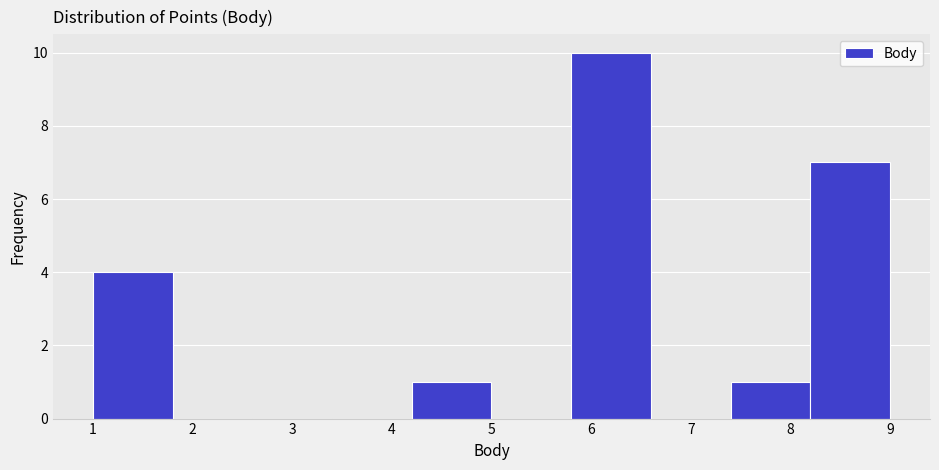

How tall is the bar that spans 7.4 to 8.2 on the x-axis? The values are not printed on the chart, so give them approximately, as read against the axis.

1